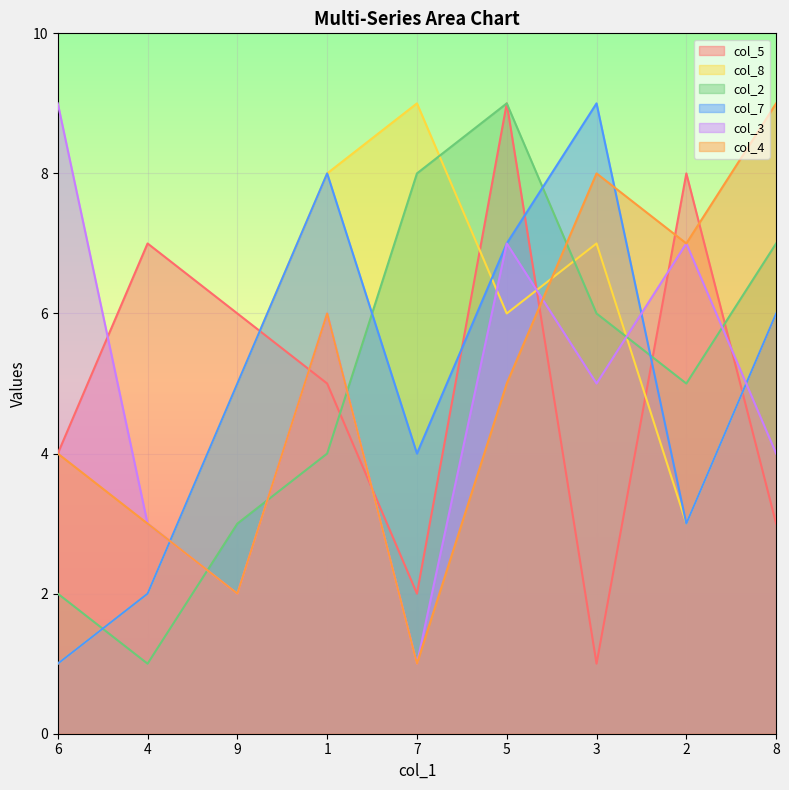

Between 5 and 3, which series saw the biggest shift?

col_5